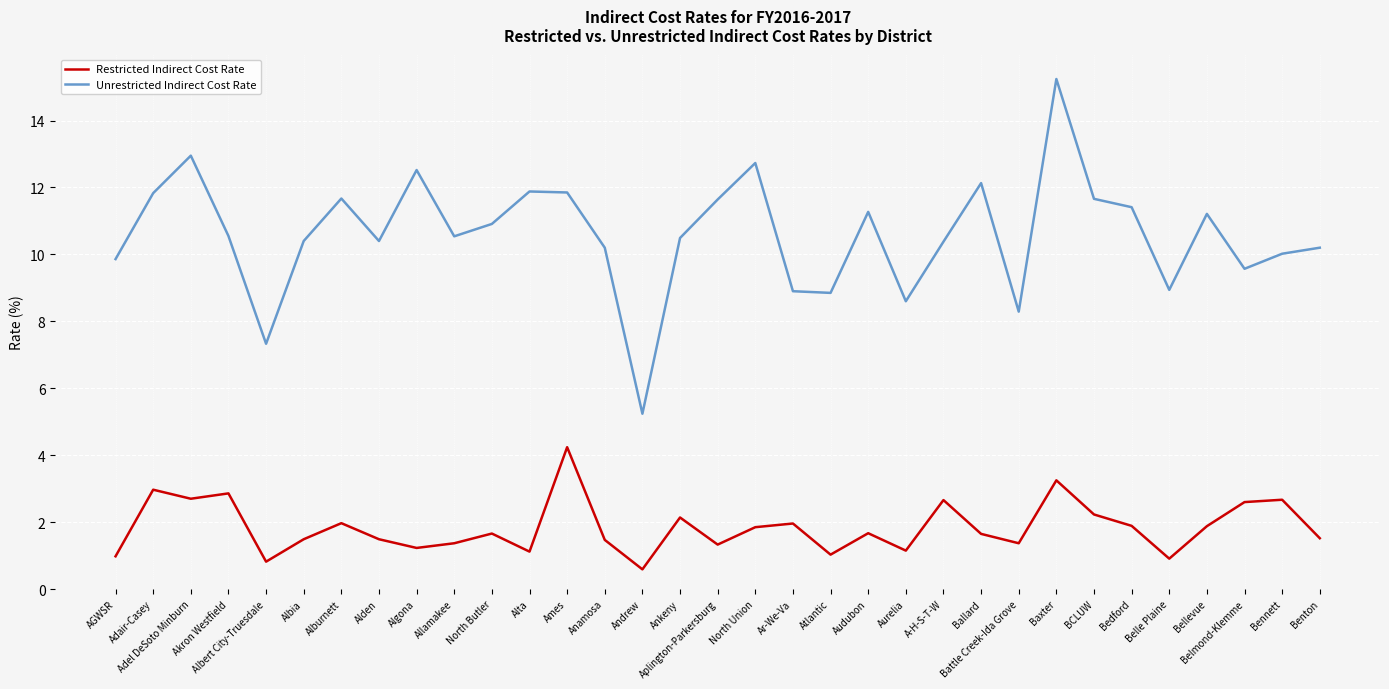

List the series in order of their peak value, highest first.

Unrestricted Indirect Cost Rate, Restricted Indirect Cost Rate